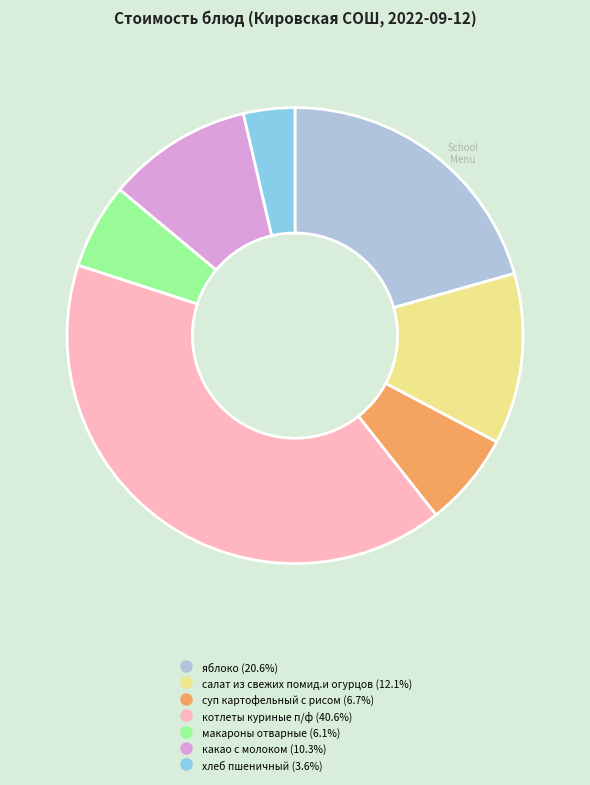

Is the sum of хлеб пшеничный and яблоко greater than half?

No